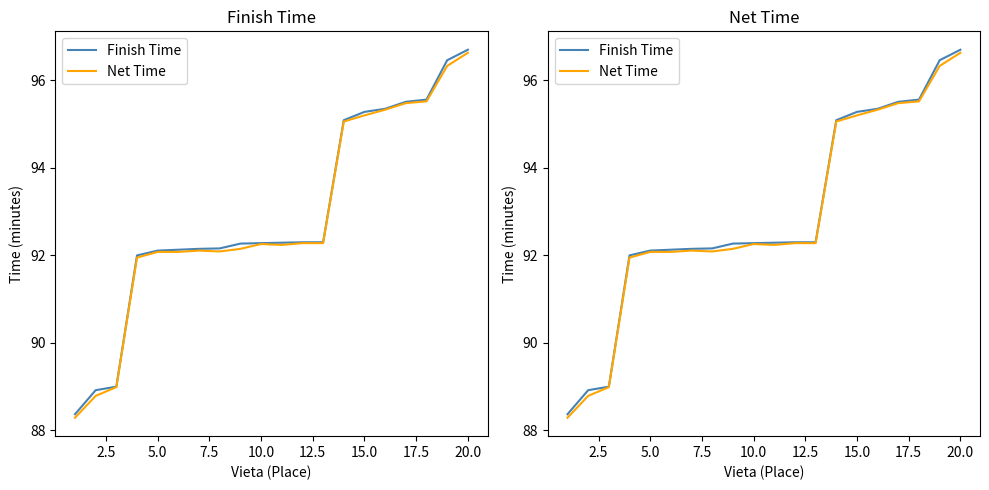

Count the number of data series in this chart.

2